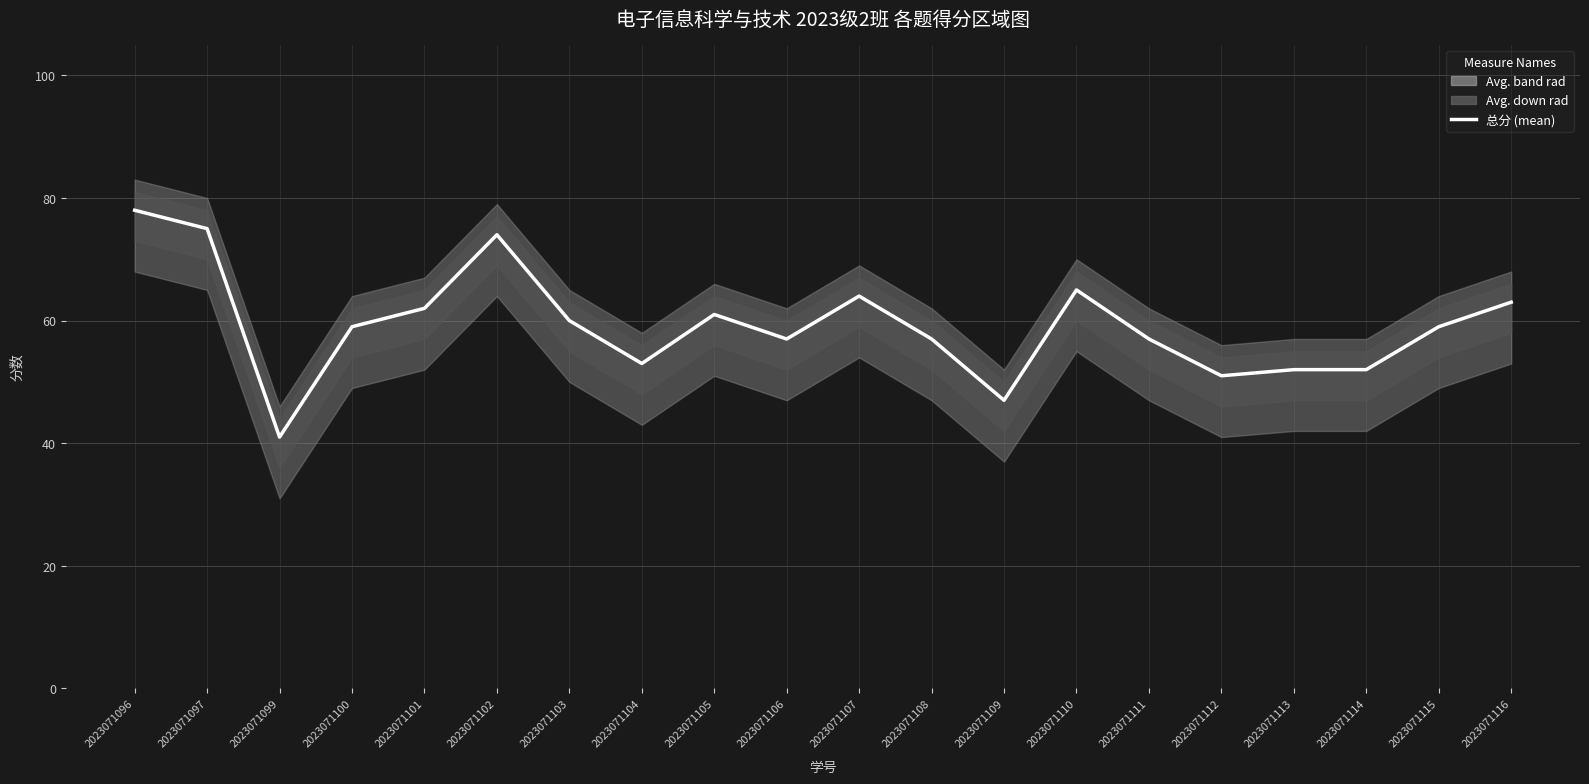

List the labels in order of value, smallest first.

2023071099, 2023071109, 2023071112, 2023071113, 2023071114, 2023071104, 2023071106, 2023071108, 2023071111, 2023071100, 2023071115, 2023071103, 2023071105, 2023071101, 2023071116, 2023071107, 2023071110, 2023071102, 2023071097, 2023071096